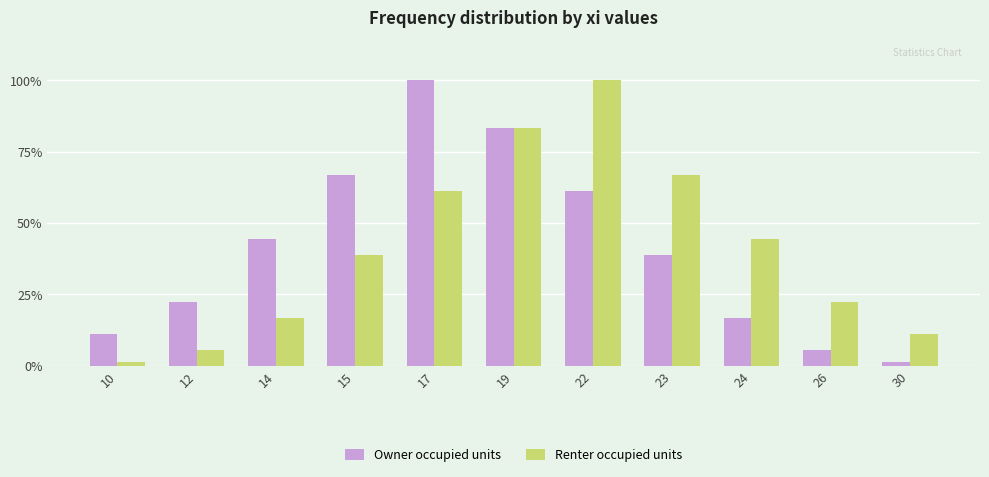

What is the sum of all Owner occupied units values?

451.1